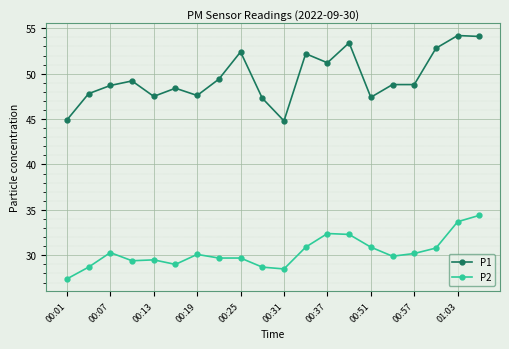

What is the average value of the P1 series?

49.5